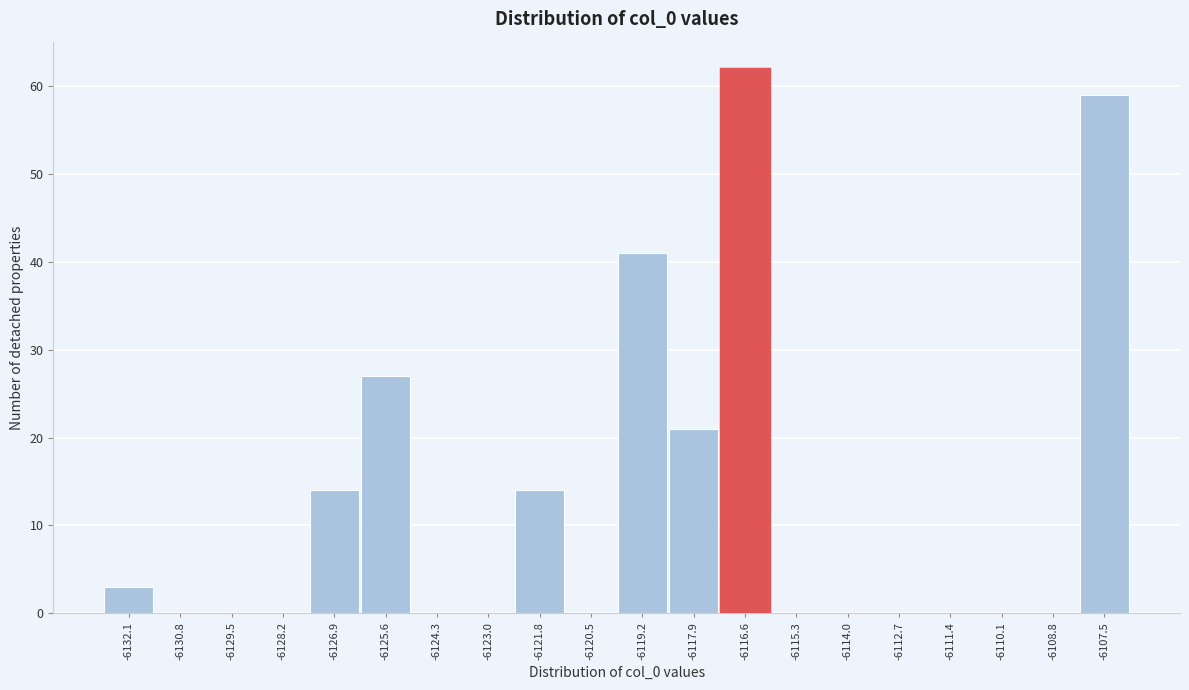

Reading left to right, list all the values displayed in this chart.

-6132.1=3	-6130.8=0	-6129.5=0	-6128.2=0	-6126.9=14	-6125.6=27	-6124.3=0	-6123.0=0	-6121.8=14	-6120.5=0	-6119.2=41	-6117.9=21	-6116.6=62	-6115.3=0	-6114.0=0	-6112.7=0	-6111.4=0	-6110.1=0	-6108.8=0	-6107.5=59